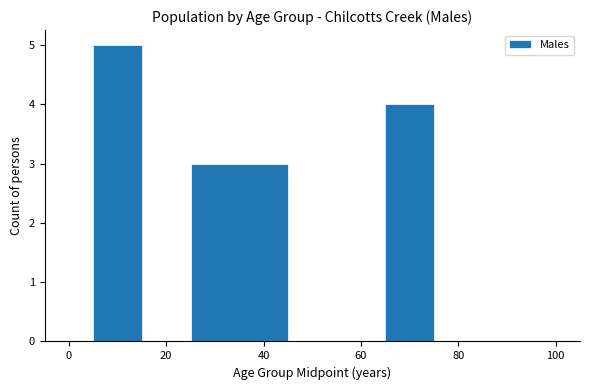

Around what value on the x-axis is the tallest bar? Give the approximate position of its centre, as read against the axis.

10